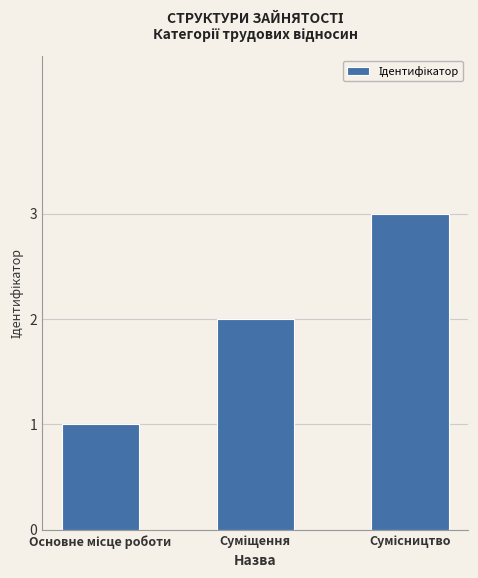

Reading left to right, transcribe all the data shown in this chart.

1	2	3